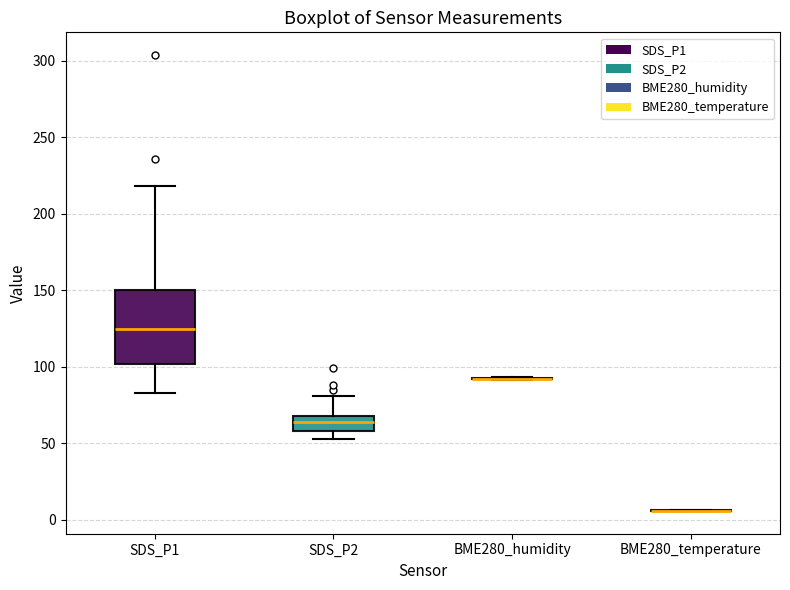

Reading left to right, read every box against the y-axis: the position of its median line, the range the box covers, and the ends of its whiskers. The values are not printed on the chart, so give them approximately, as read against the axis.

SDS_P1: median 125, box 100 to 150, whiskers 85 to 220
SDS_P2: median 65, box 60 to 70, whiskers 55 to 80
BME280_humidity: box collapsed to a line at 90, whiskers 90 to 95
BME280_temperature: box collapsed to a line at 5, whiskers 5 to 5